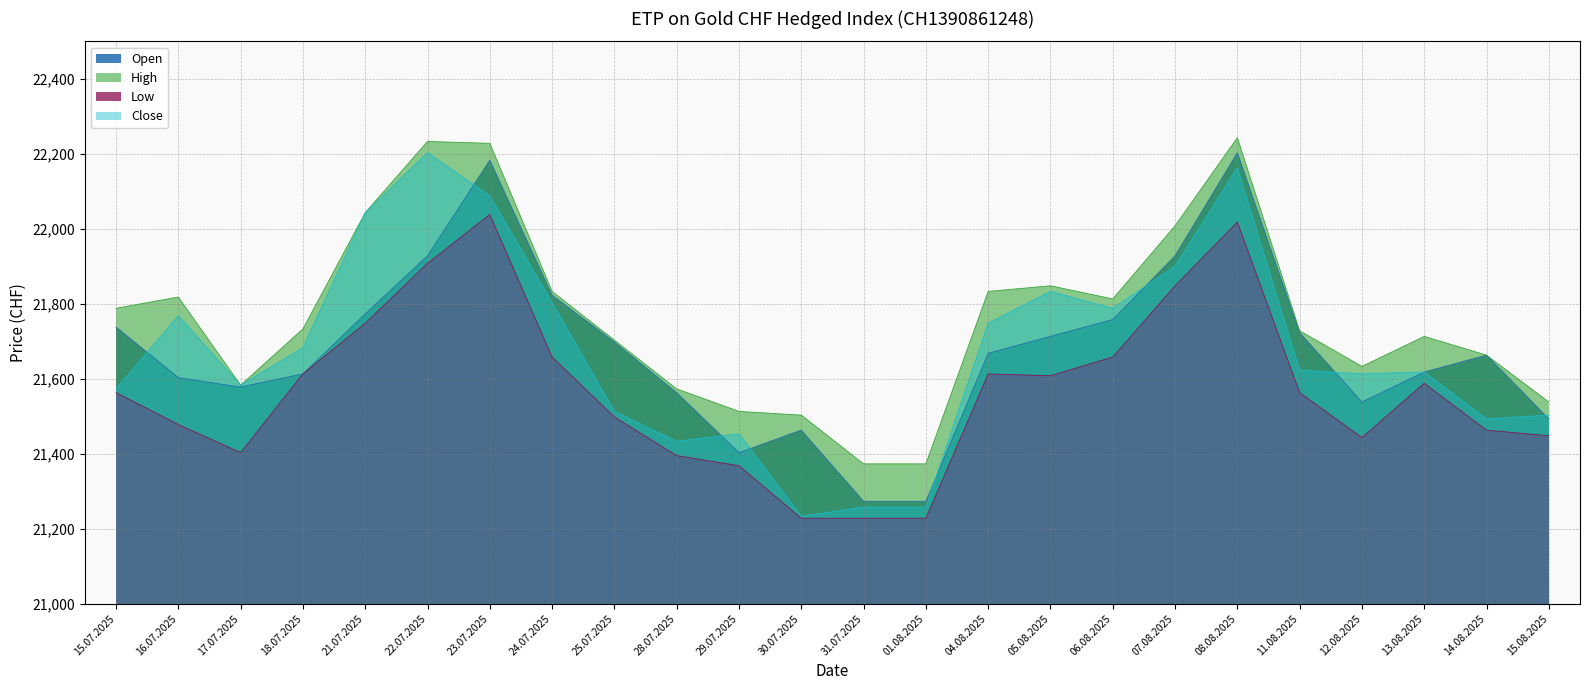

How many interior local valleys does the Low series have?

3